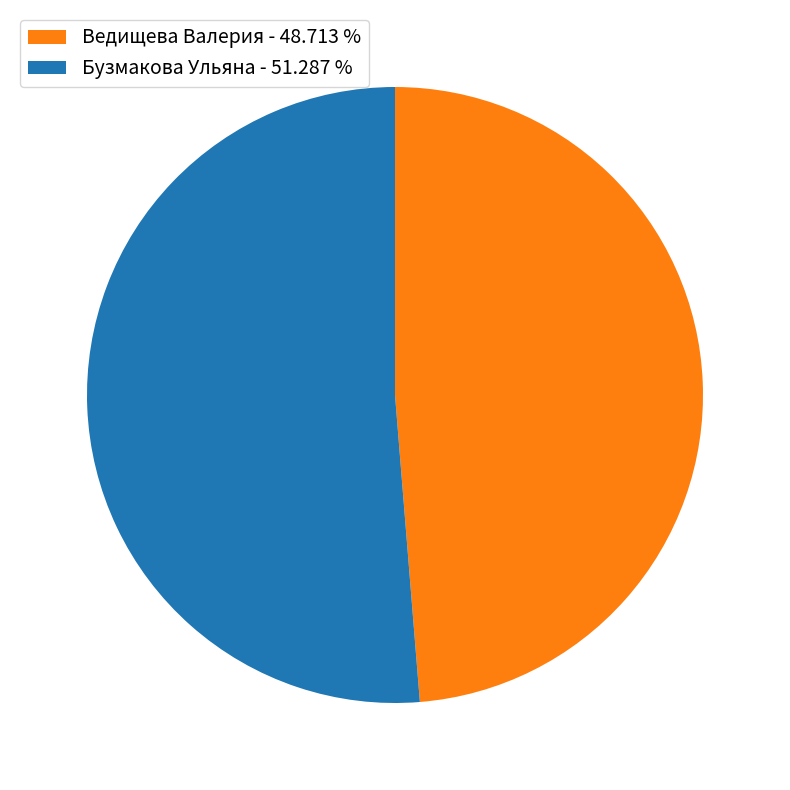

Does Ведищева Валерия - 48.713 % account for over 50% of the chart?

No